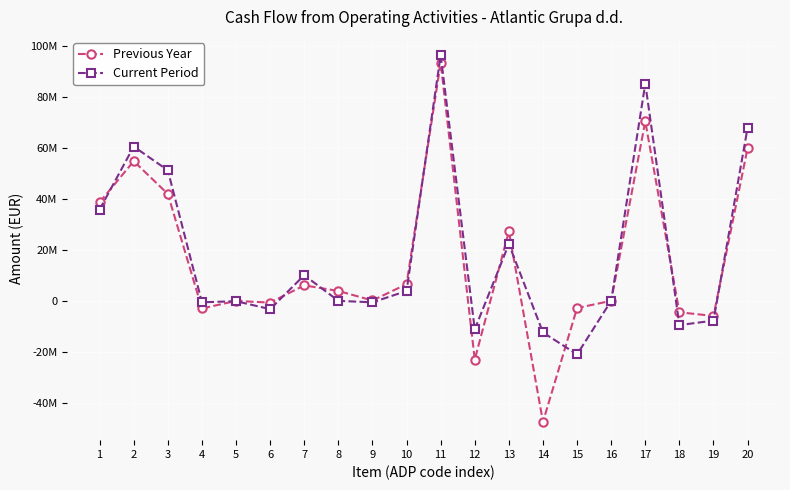

Between 3 and 20, which is larger?

20